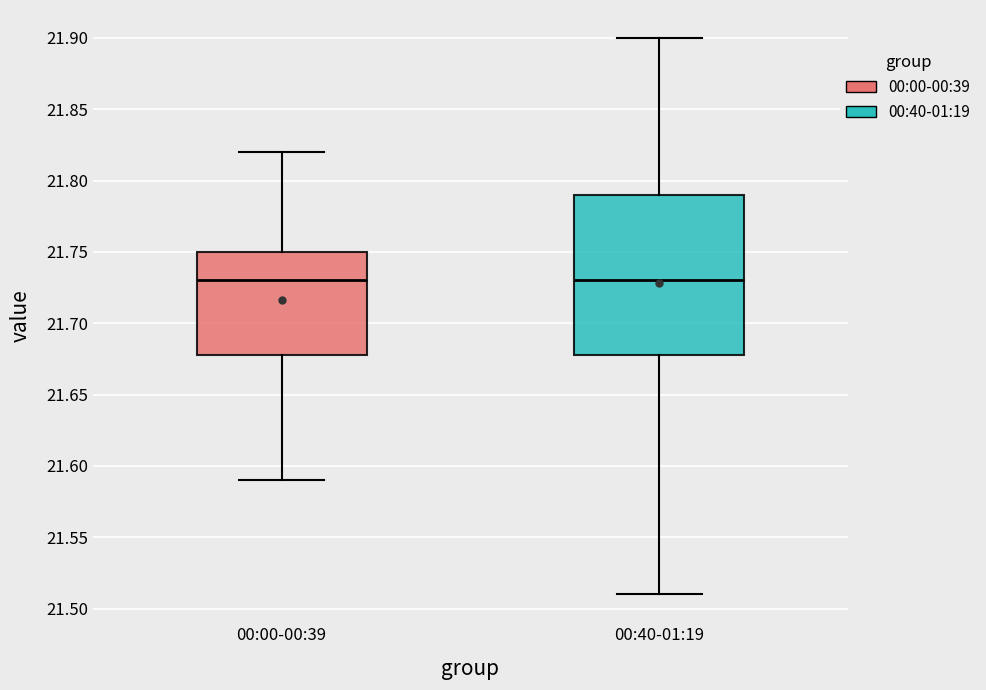

Reading left to right, transcribe this box plot: for each box, give where its median line is, the range the box spans, and where its two whiskers end, as read against the y-axis. The values are not printed on the chart, so give them approximately, as read against the axis.

00:00-00:39: median 21.73, box 21.68 to 21.75, whiskers 21.59 to 21.82
00:40-01:19: median 21.73, box 21.68 to 21.79, whiskers 21.51 to 21.90